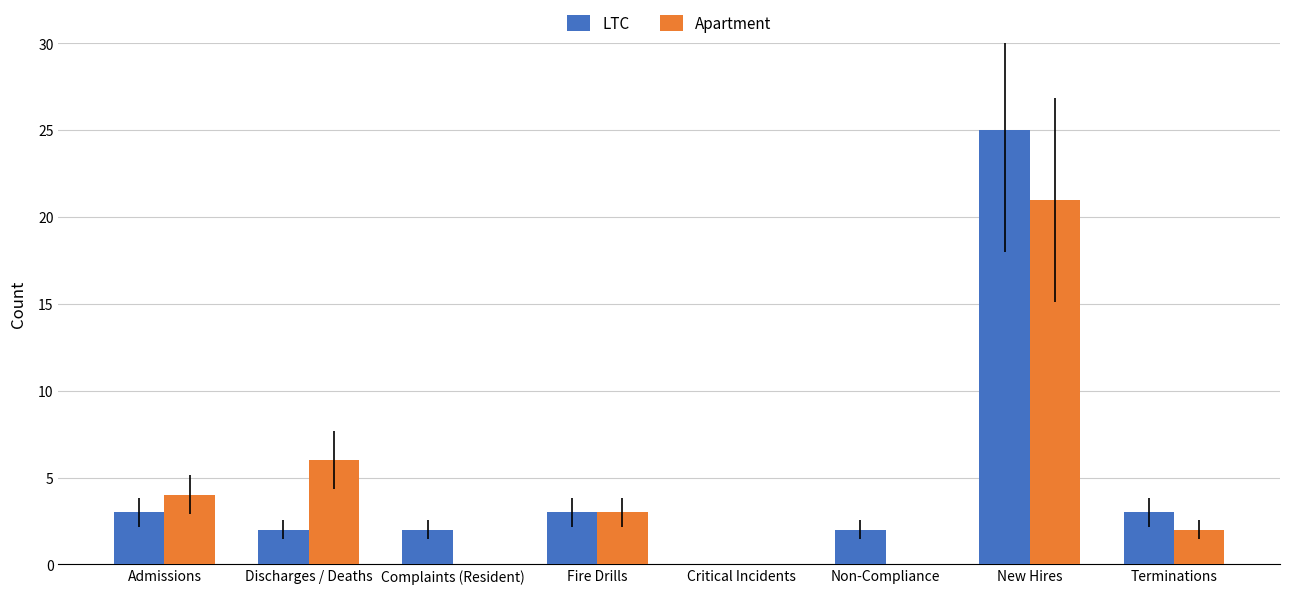

True or false: LTC has a value of 25 at New Hires.

True